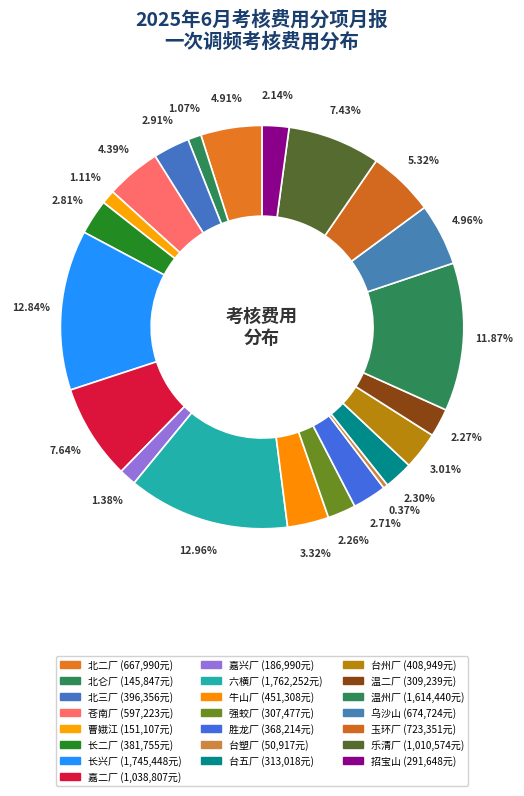

Does 招宝山 account for over 50% of the chart?

No